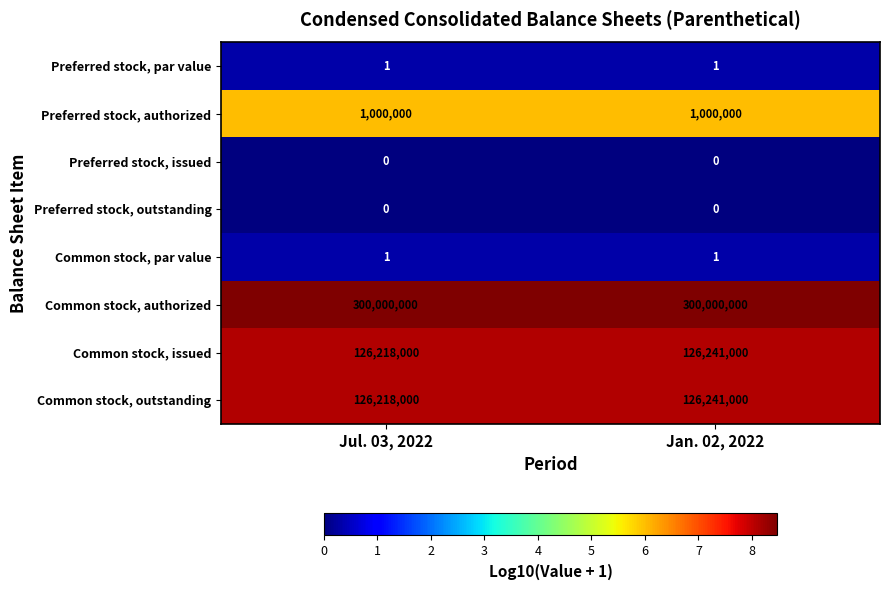

Read the Preferred stock, authorized value at Jul. 03, 2022.

1000000